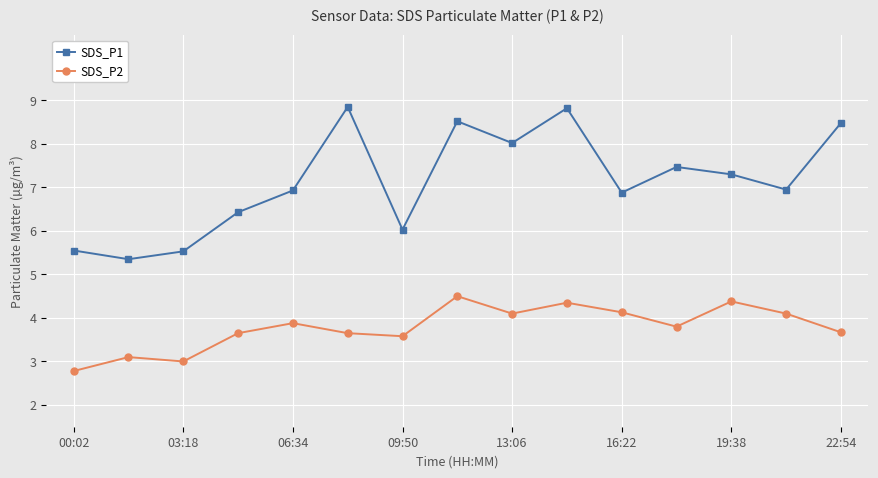

How many lines are shown in the chart?

2